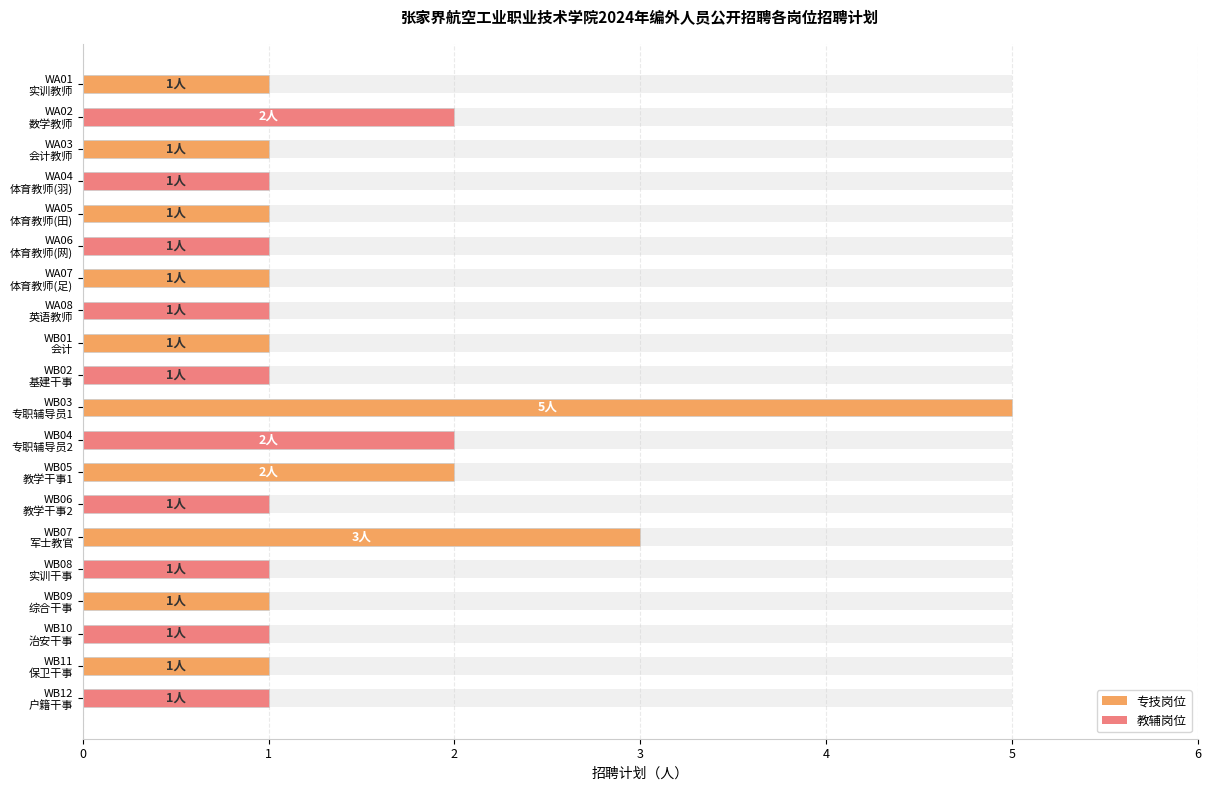

Is it true that the value at WB12 户籍干事 is 0?

False